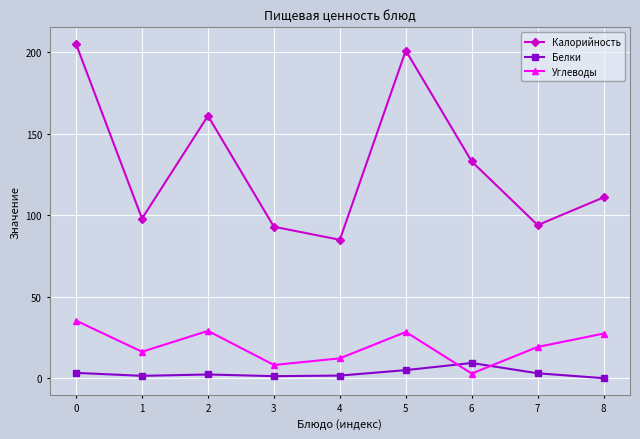

Is the value of Калорийность at 5 greater than the value of Белки at 2?

Yes